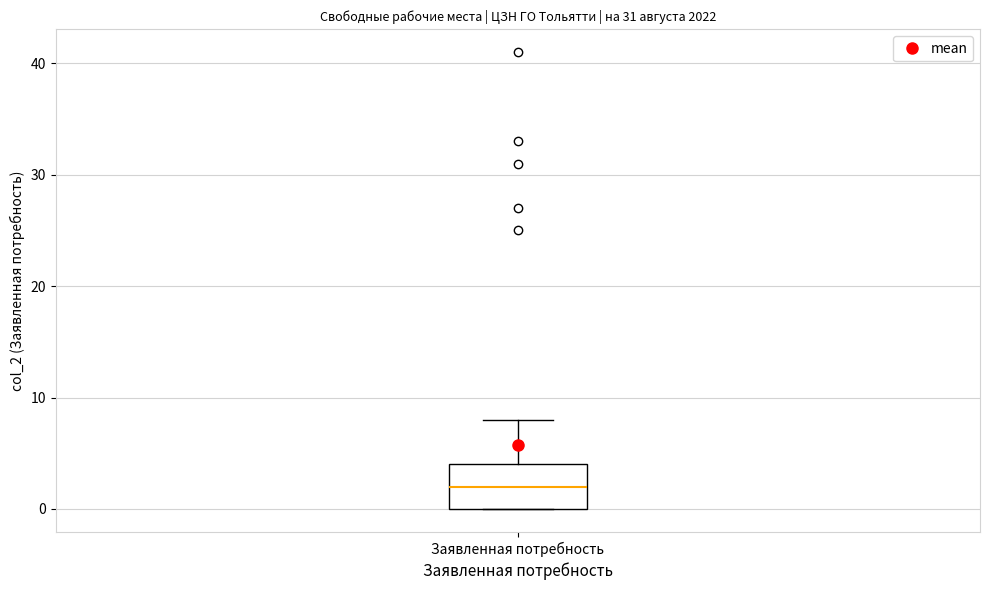

Transcribe this box plot: give where the median line is, the range the box spans, and where the two whiskers end, as read against the y-axis. The values are not printed on the chart, so give them approximately, as read against the axis.

median 2, box 0 to 4, whiskers 0 to 8